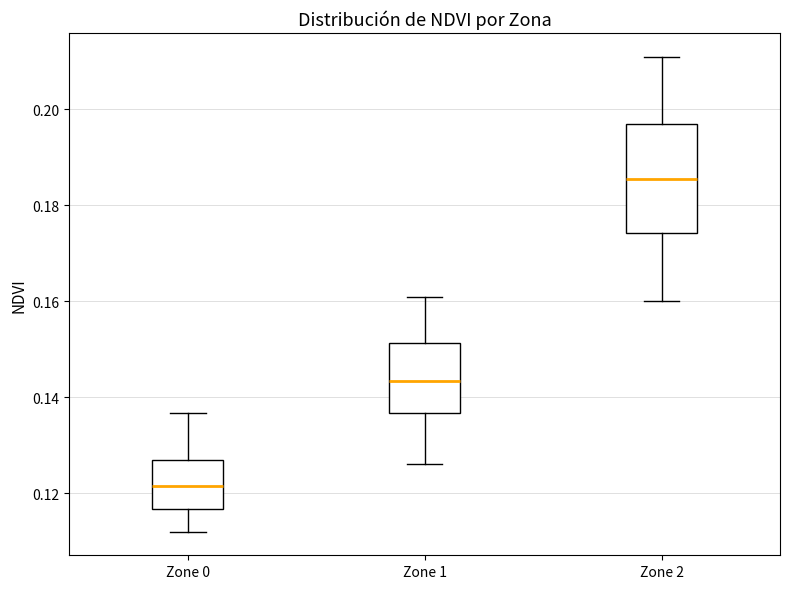

Where is the lower edge of the box for Zone 2 on the y-axis? The values are not printed on the chart, so give them approximately, as read against the axis.

0.174